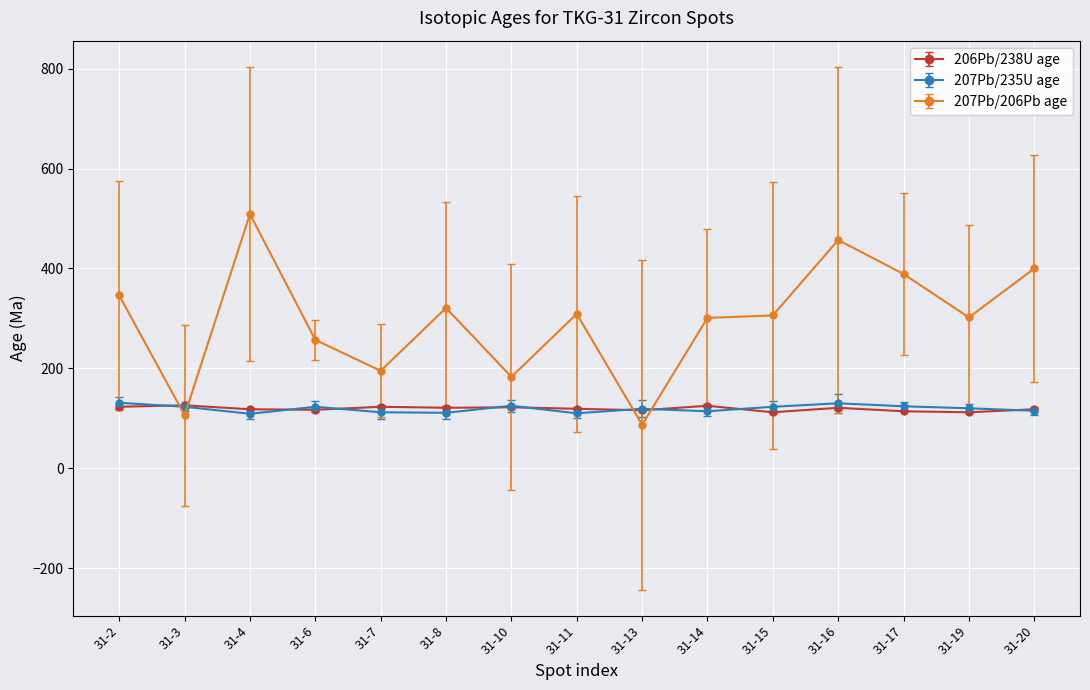

What is the value of the 207Pb/235U age point at the 13th from the left?

124